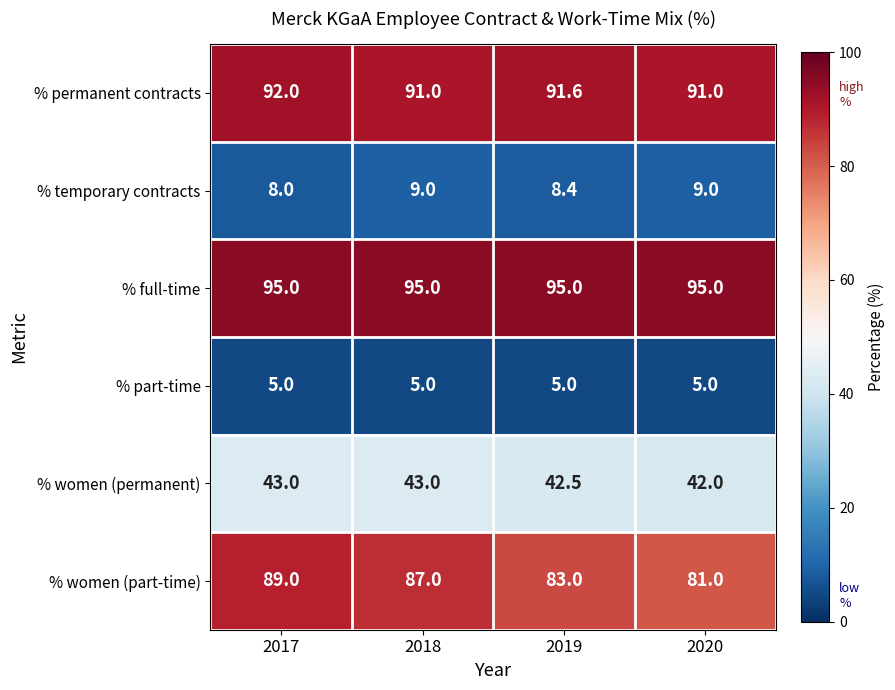

True or false: % part-time has a value of 5.0 at 2020.

True